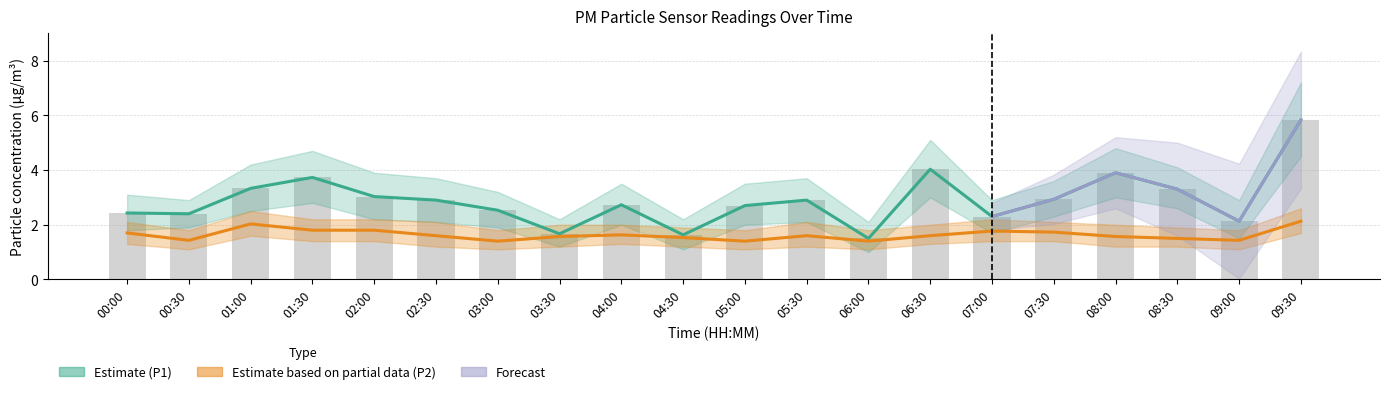

Which series has the largest total across all categories?

P1